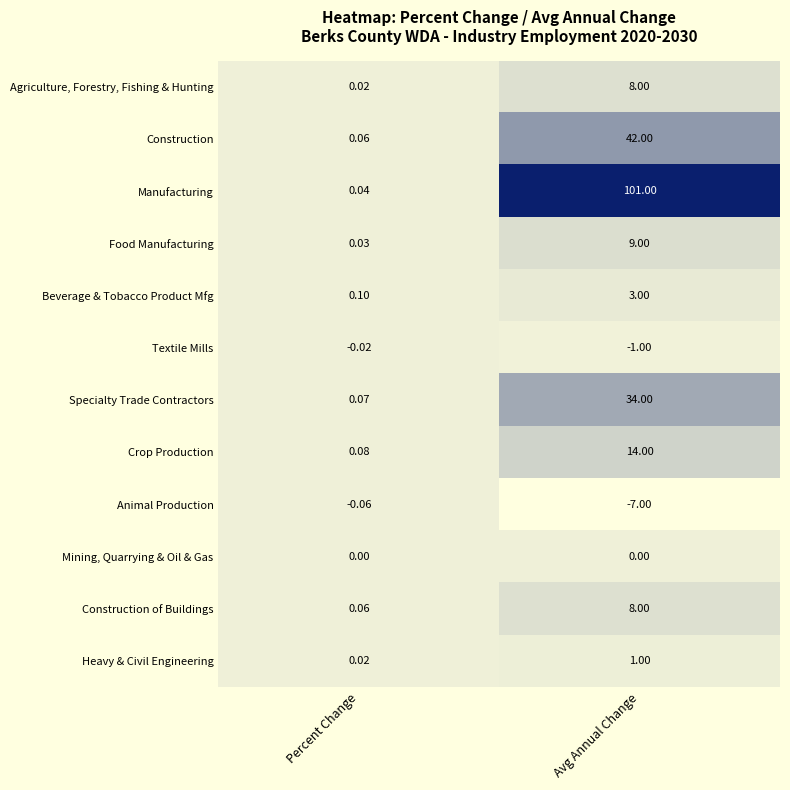

Which series has the largest total across all categories?

Manufacturing